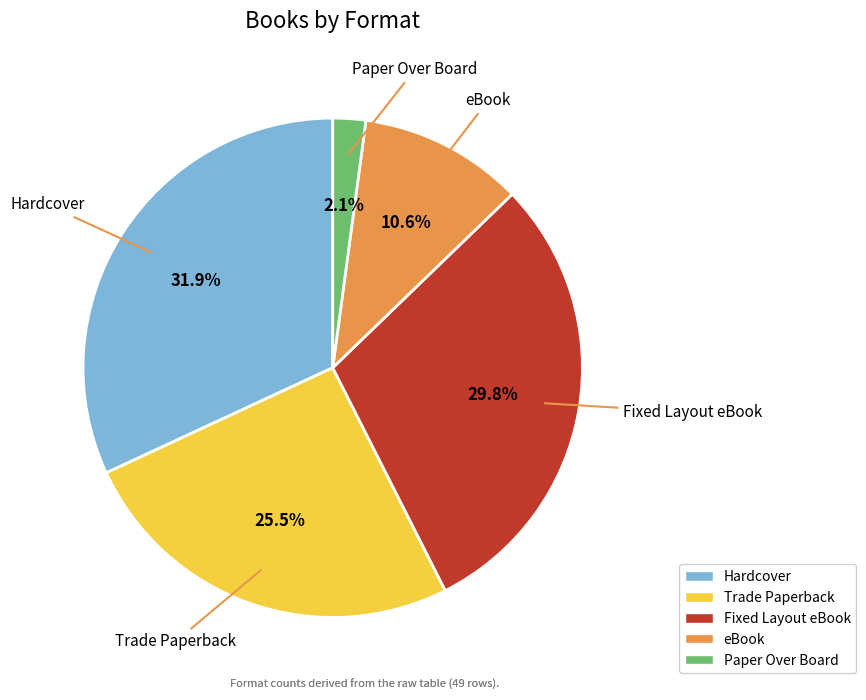

Is the sum of Paper Over Board and Hardcover greater than half?

No